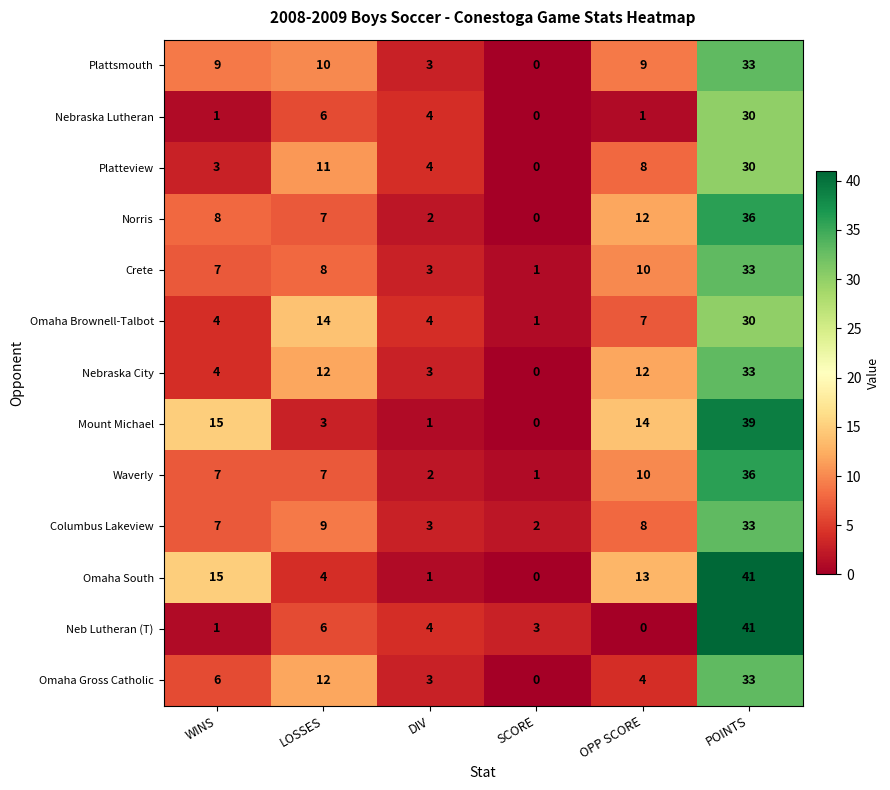

What is the spread (max minus min) of values at DIV?

3